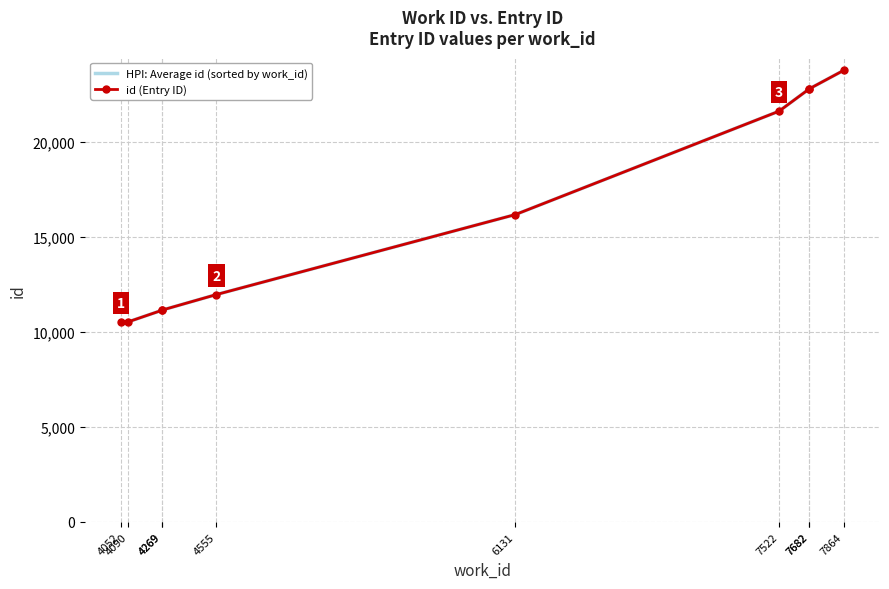

Does the chart have visible grid lines?

Yes